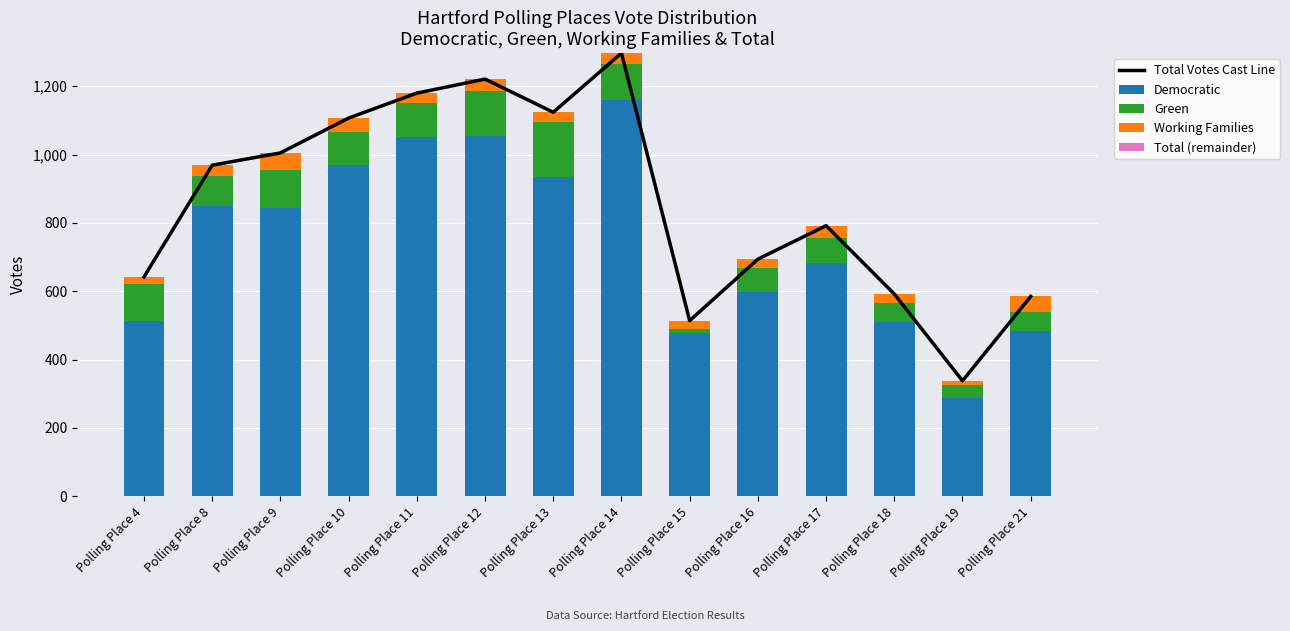

How many distinct data groups are displayed?

5